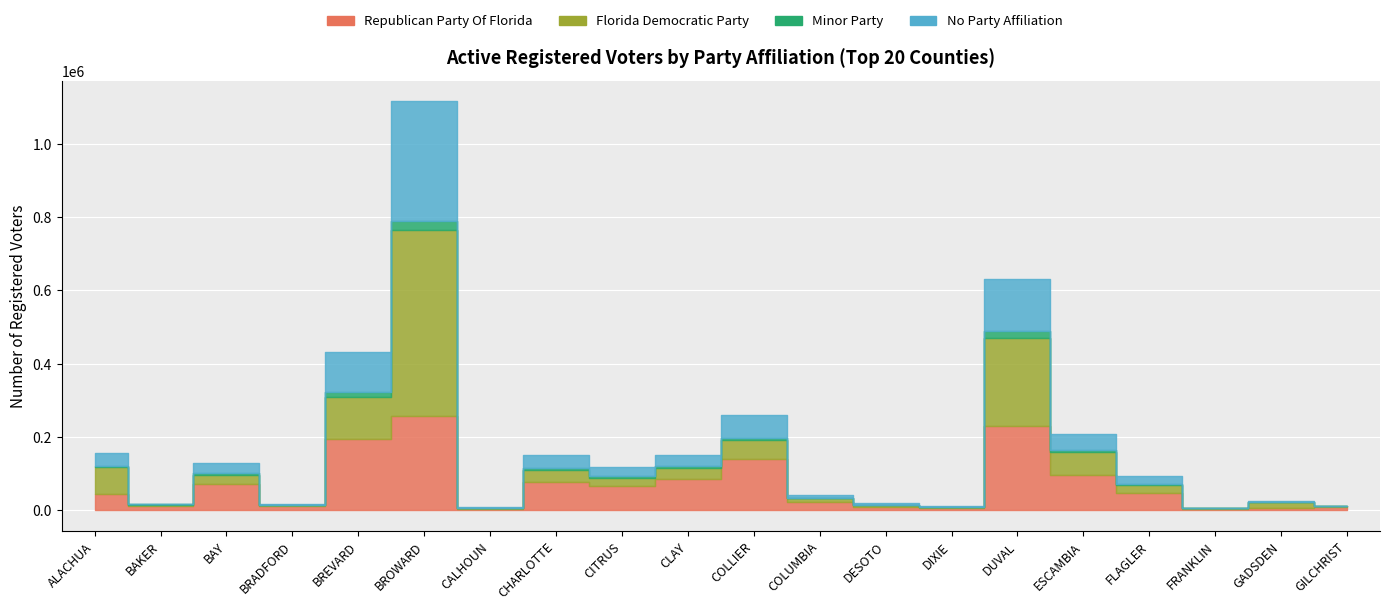

True or false: Republican Party Of Florida and No Party Affiliation cross at least once.

True